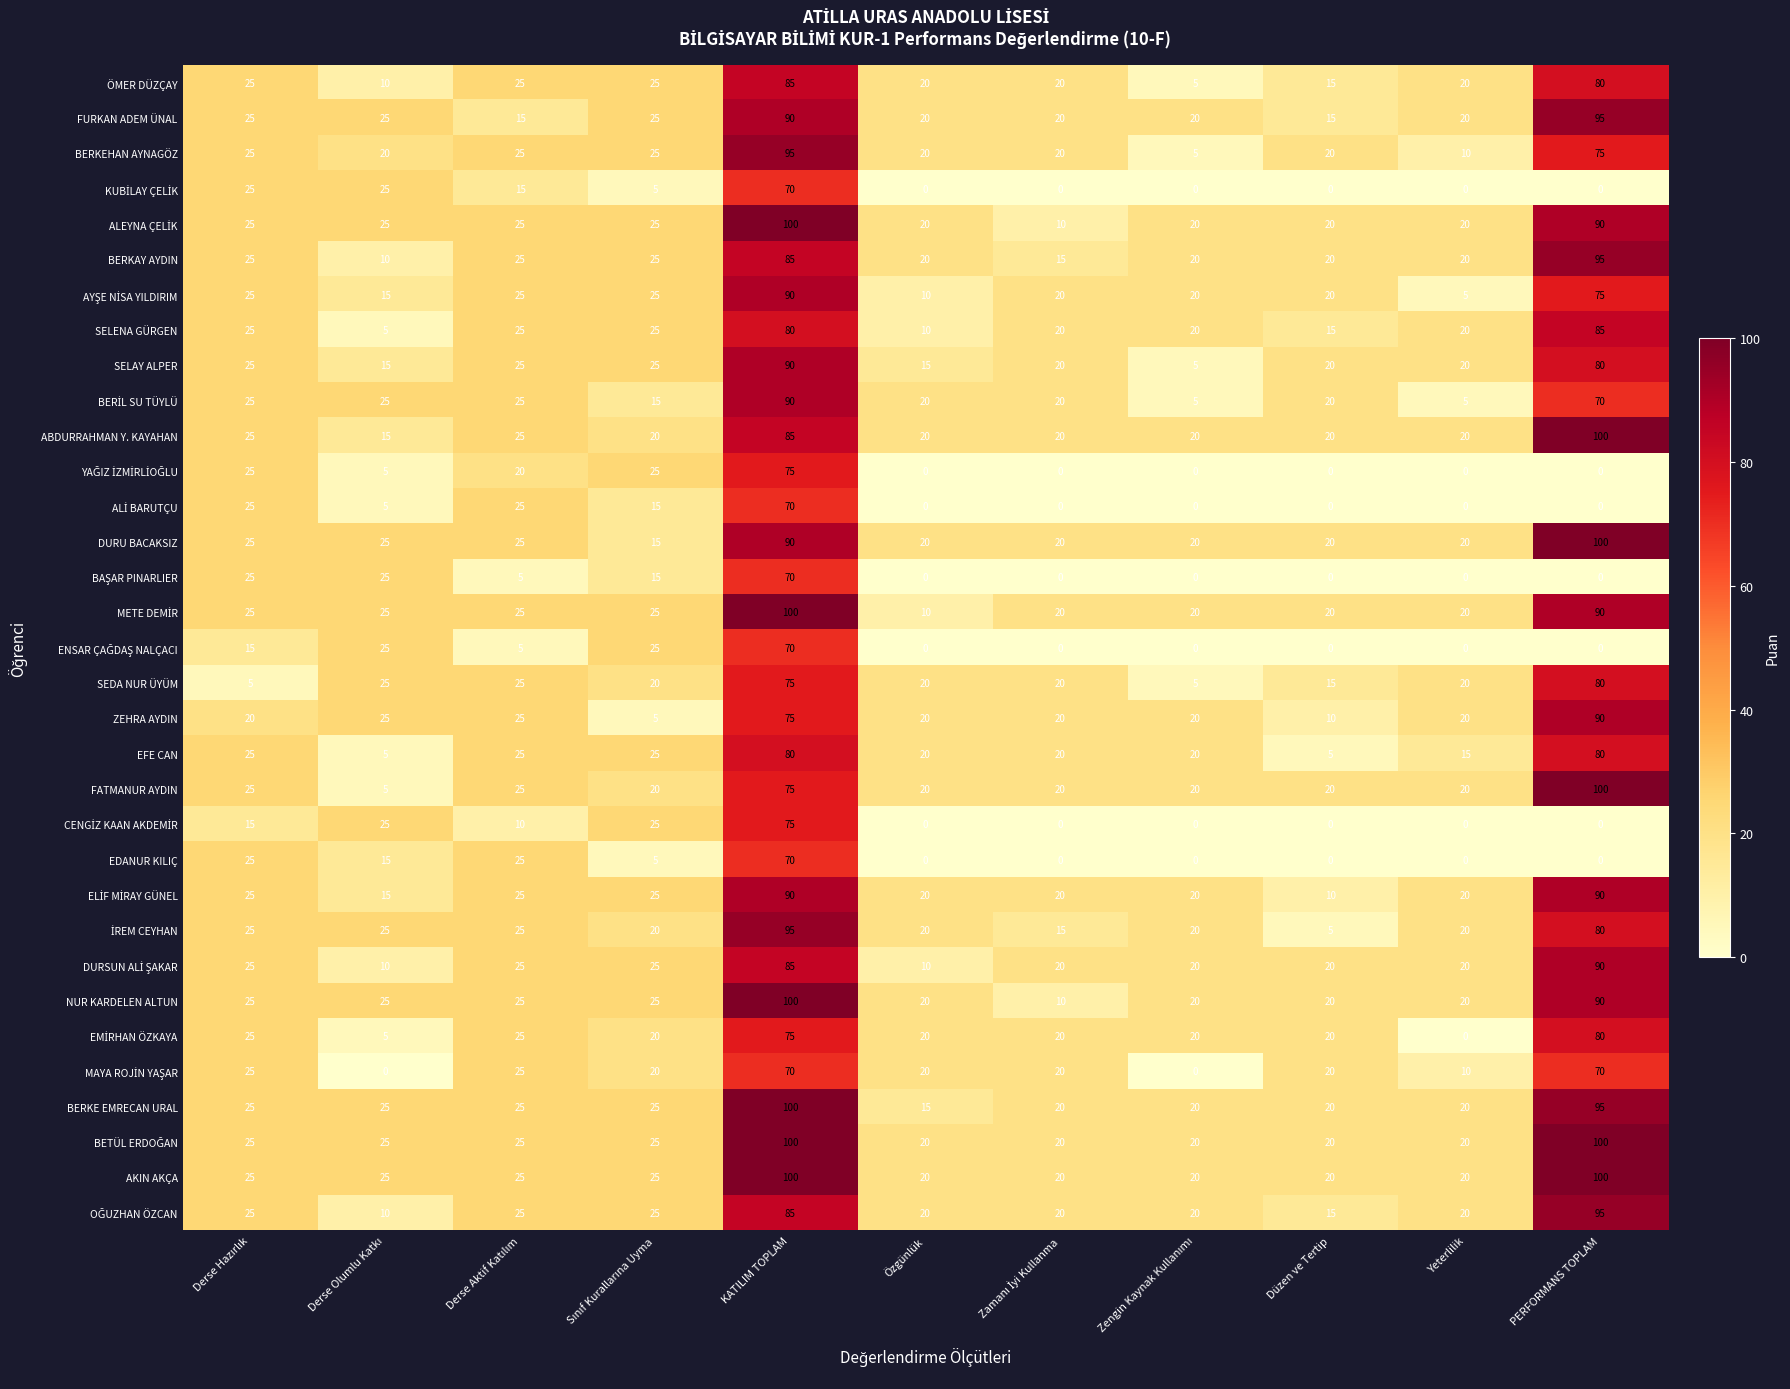

What is the sum of all ÖMER DÜZÇAY values?

330